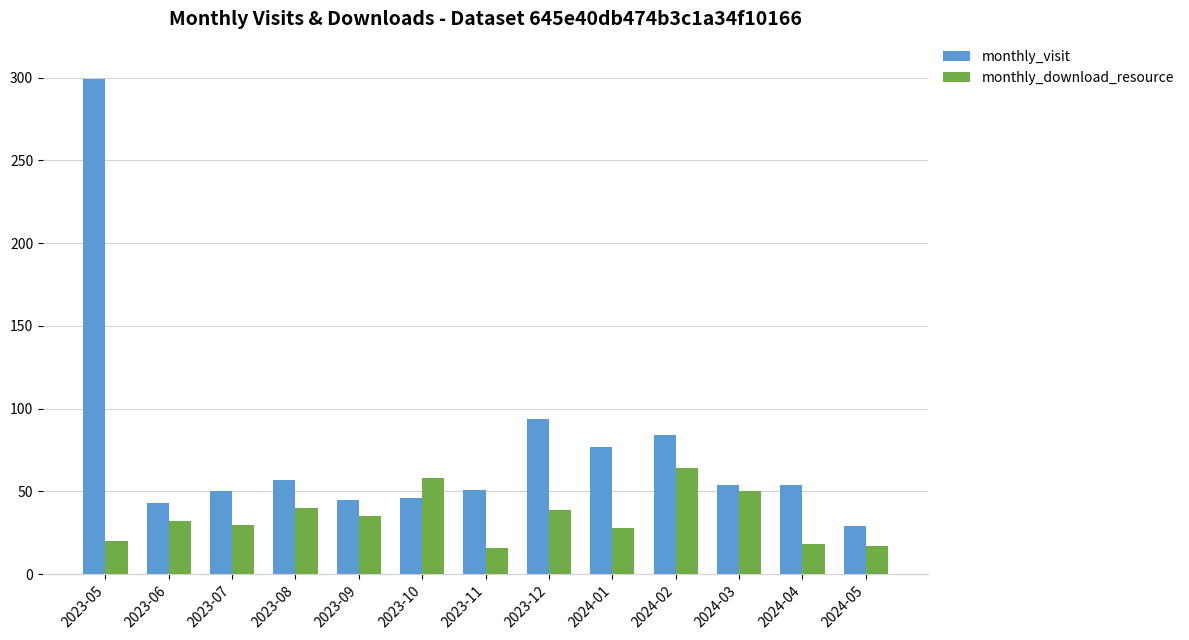

What is the difference between the highest and lowest values at 2024-05?

12